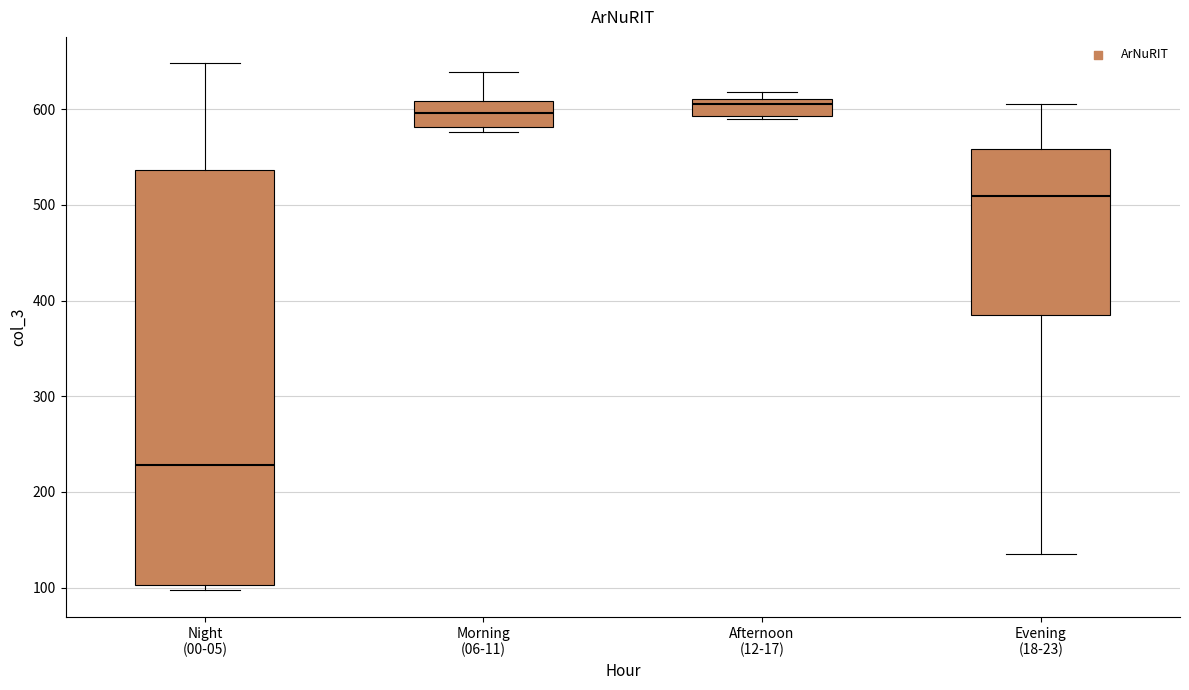

Which box is the tallest, from its lower edge to its upper edge?

Night (00-05)